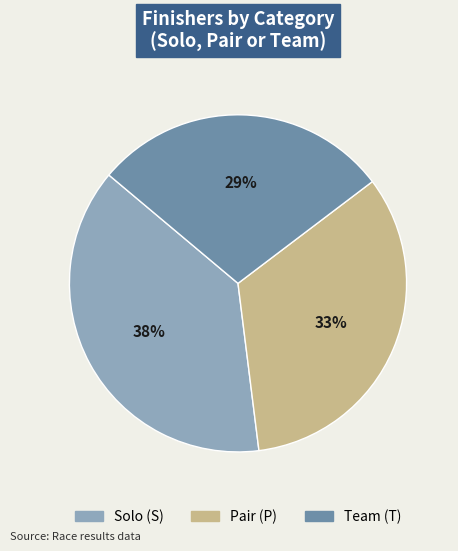

Do Team (T) and Solo (S) together represent more than half of the pie?

Yes